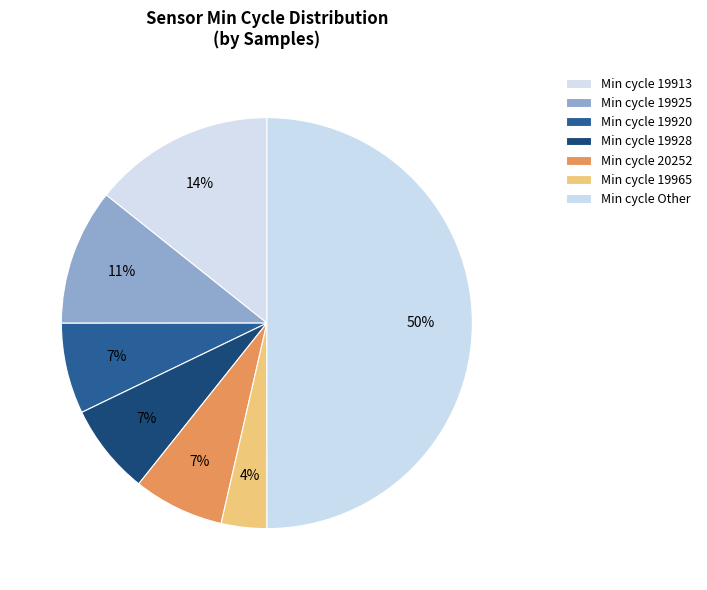

How many segments does this pie chart have?

7